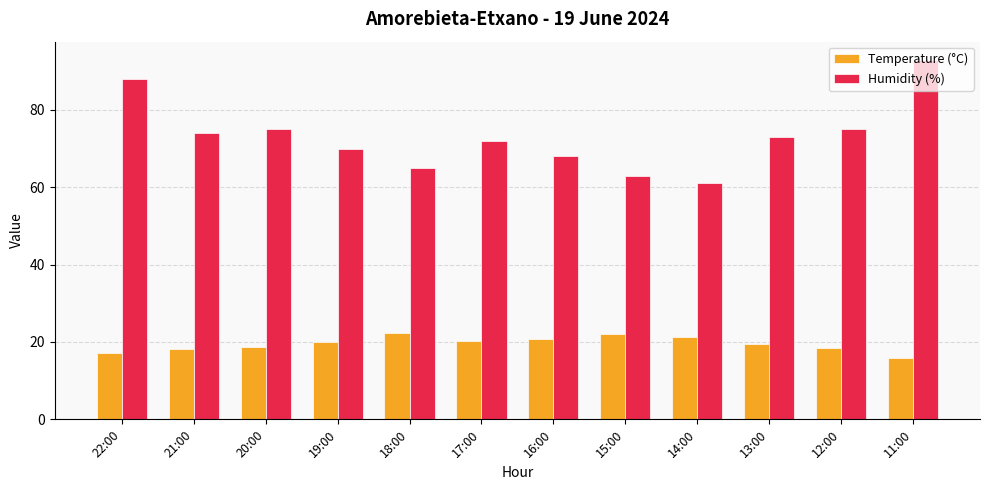

What position from the left is 12:00?

11